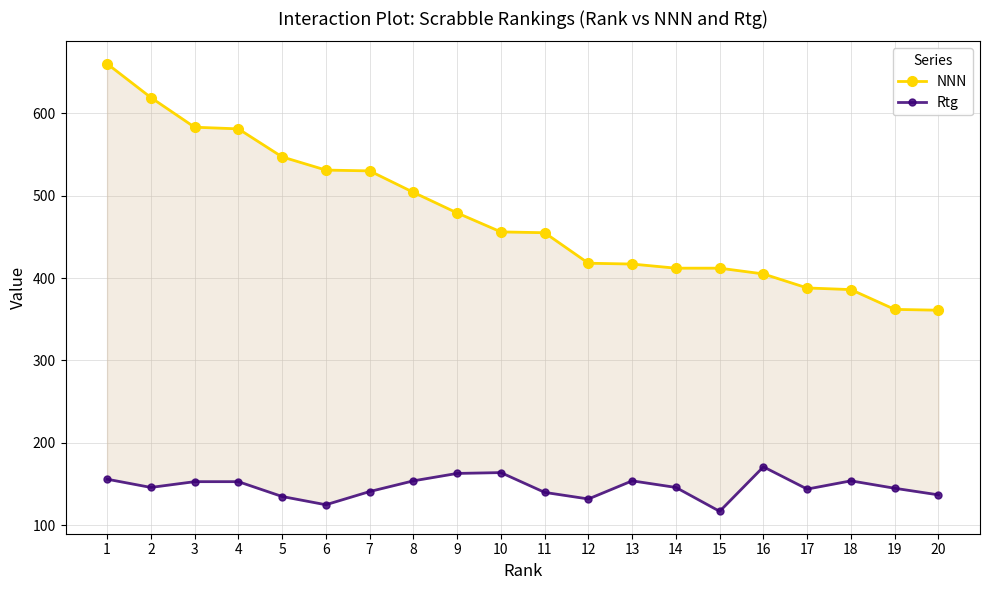

At which label is Rtg closest to 144?

17